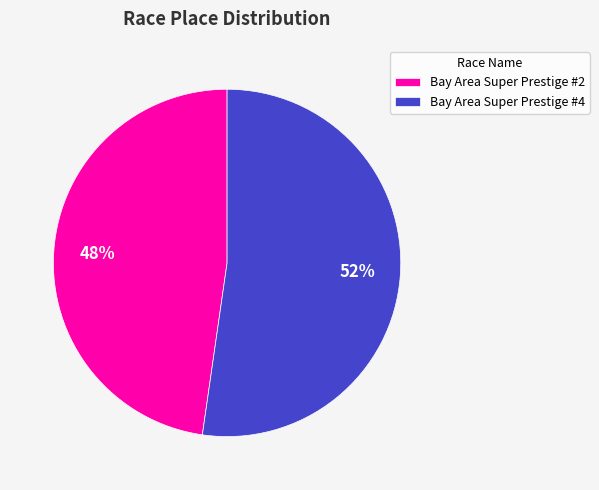

Rank the categories by value from lowest to highest.

Bay Area Super Prestige #2, Bay Area Super Prestige #4